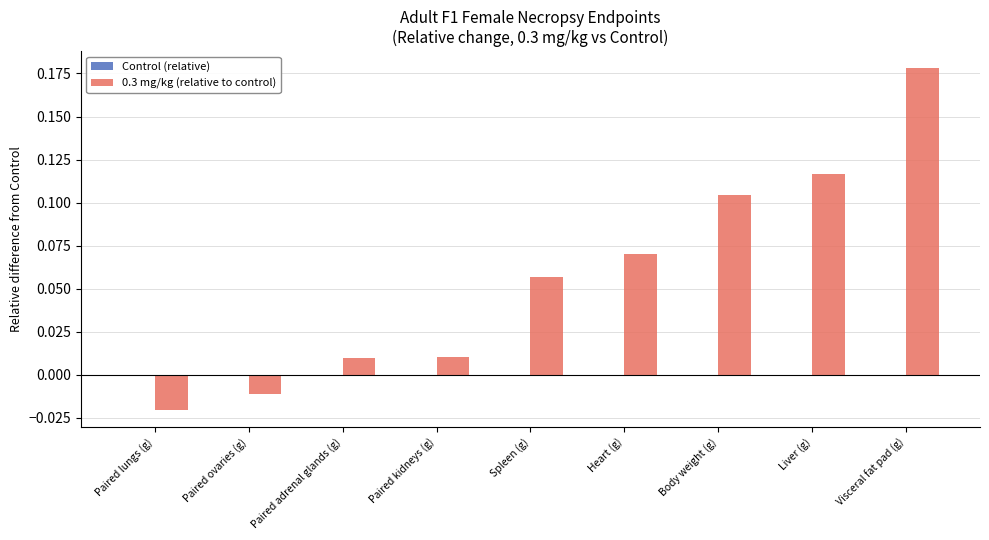

The chart shows a value of 0.2 at Body weight (g). True or false?

False